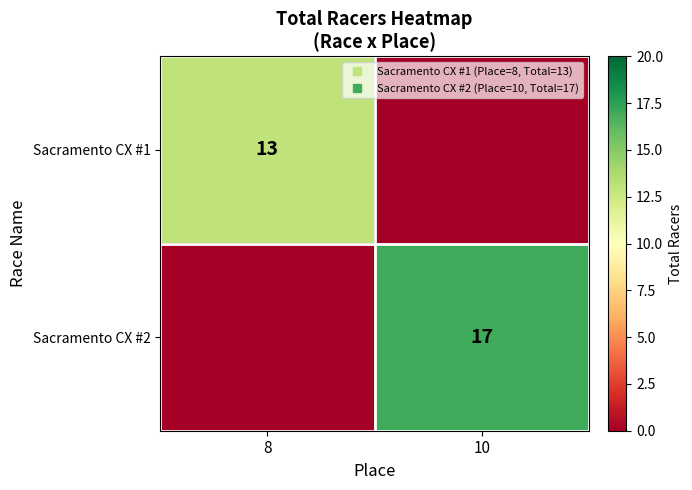

Is the value of Sacramento CX #2 at 8 greater than the value of Sacramento CX #1 at 8?

No